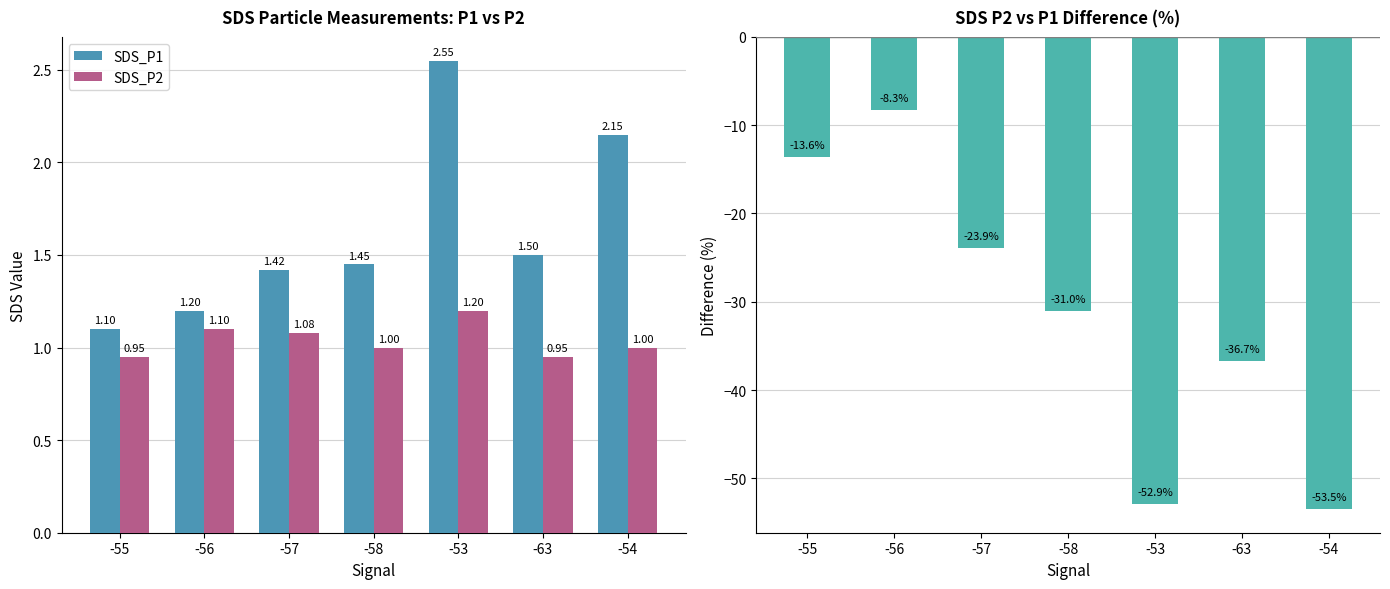

Reading left to right, what are all the values shown in this chart?

SDS_P1: -55=1.1	-56=1.2	-57=1.4	-58=1.4	-53=2.5	-63=1.5	-54=2.1
SDS_P2: -55=0.9	-56=1.1	-57=1.1	-58=1.0	-53=1.2	-63=0.9	-54=1.0
P2 vs P1 (%): -55=-13.6	-56=-8.3	-57=-23.9	-58=-31.0	-53=-52.9	-63=-36.7	-54=-53.5